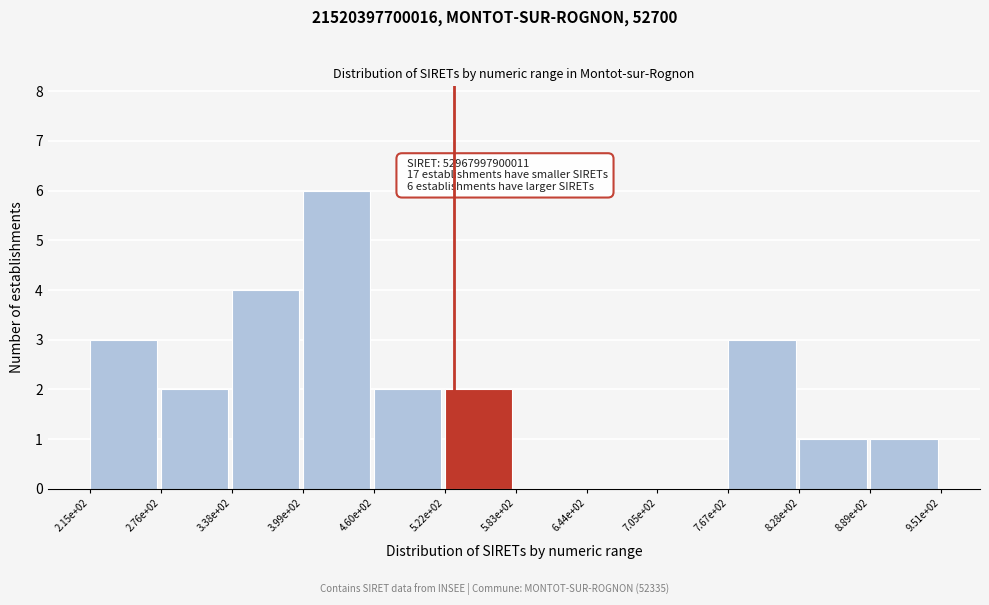

Reading left to right, what are all the values shown in this chart?

2.15e+02=3	2.76e+02=2	3.38e+02=4	3.99e+02=6	4.60e+02=2	5.22e+02=2	5.83e+02=0	6.44e+02=0	7.05e+02=0	7.67e+02=3	8.28e+02=1	8.89e+02=1